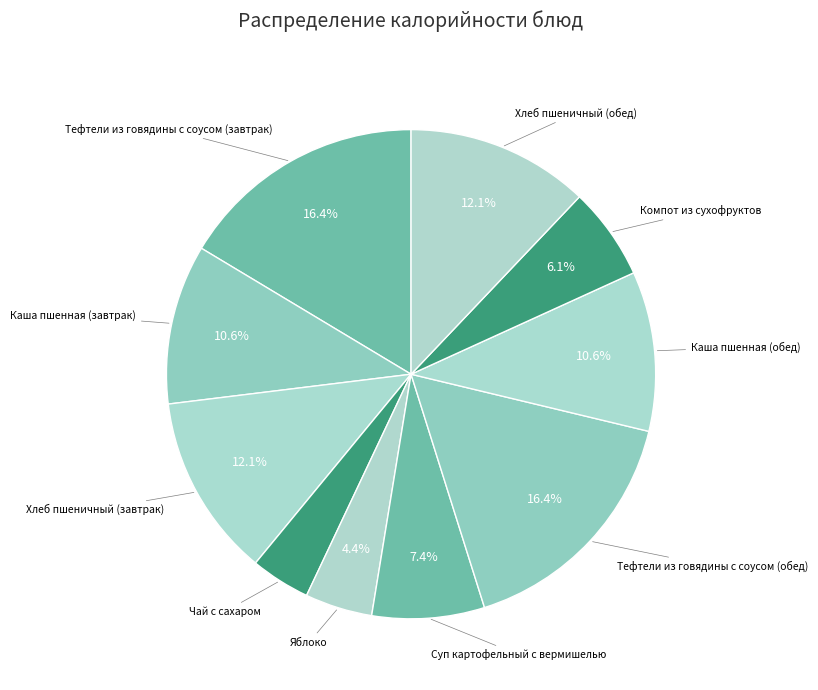

How many segments does this pie chart have?

10